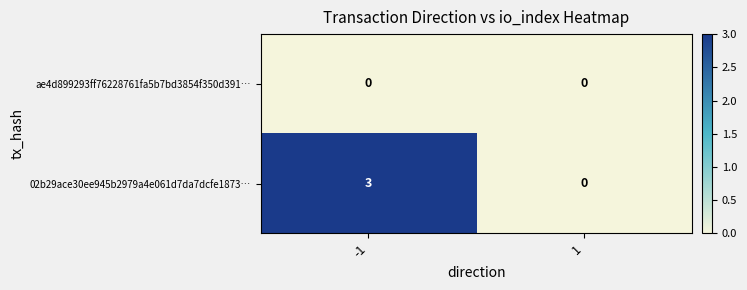

What is the maximum value shown in the chart?

3